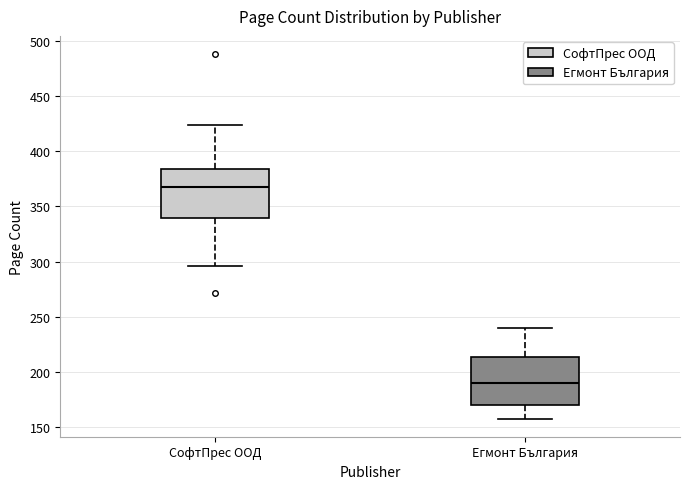

Where does the upper whisker of the box for СофтПрес ООД end on the y-axis? The values are not printed on the chart, so give them approximately, as read against the axis.

425